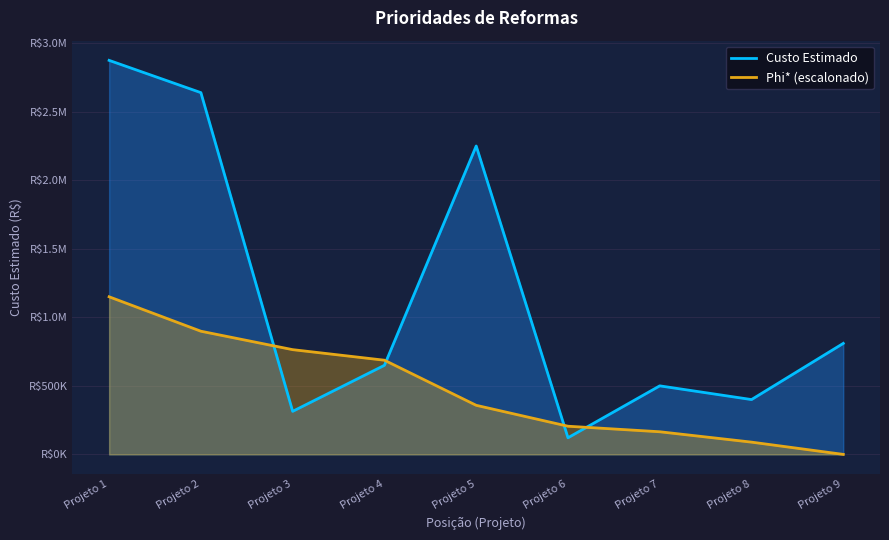

What is the total value across all series at Projeto 1?

4024387.3